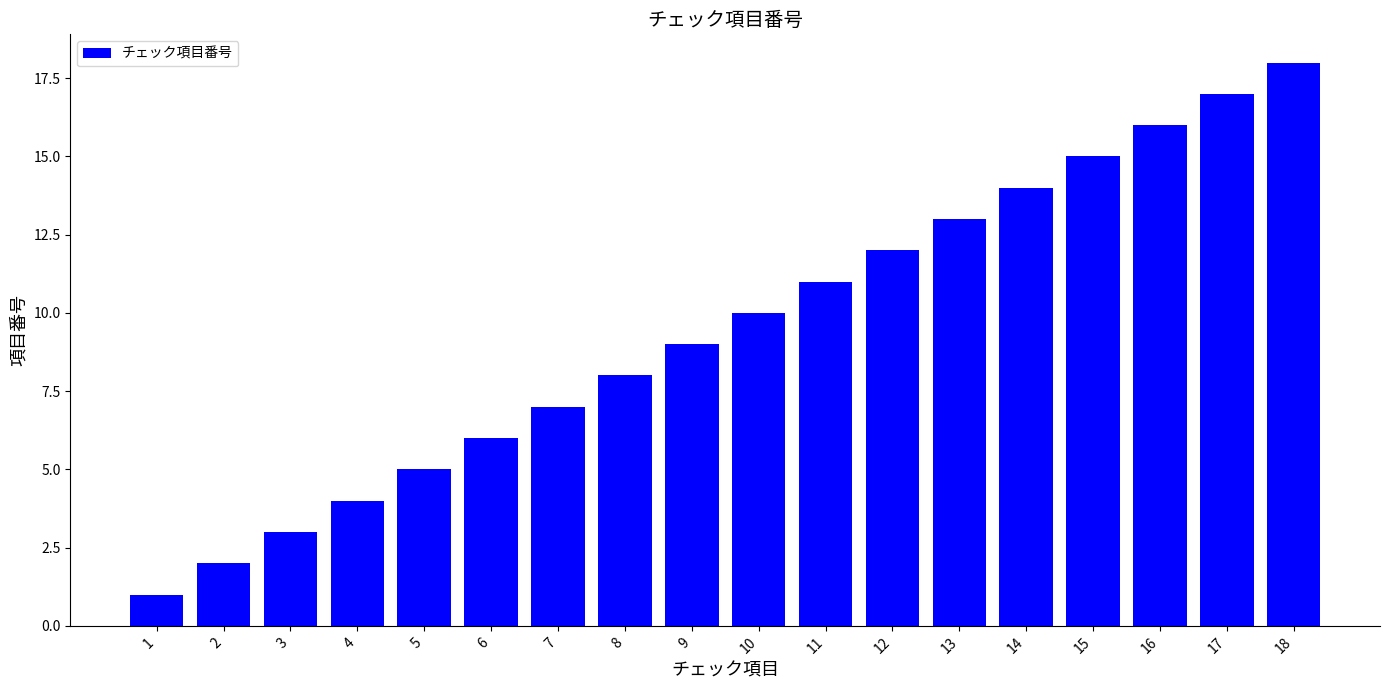

The value at 12 is 12. True or false?

True